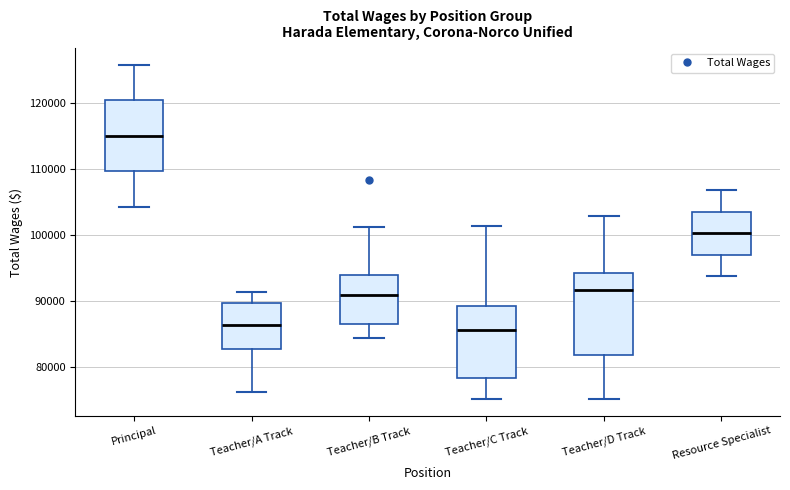

Reading left to right, read every box against the y-axis: the position of its median line, the range the box covers, and the ends of its whiskers. The values are not printed on the chart, so give them approximately, as read against the axis.

Principal: median 115000, box 110000 to 120000, whiskers 104000 to 126000
Teacher/A Track: median 86000, box 83000 to 90000, whiskers 76000 to 91000
Teacher/B Track: median 91000, box 87000 to 94000, whiskers 84000 to 101000
Teacher/C Track: median 86000, box 78000 to 89000, whiskers 75000 to 101000
Teacher/D Track: median 92000, box 82000 to 94000, whiskers 75000 to 103000
Resource Specialist: median 100000, box 97000 to 103000, whiskers 94000 to 107000